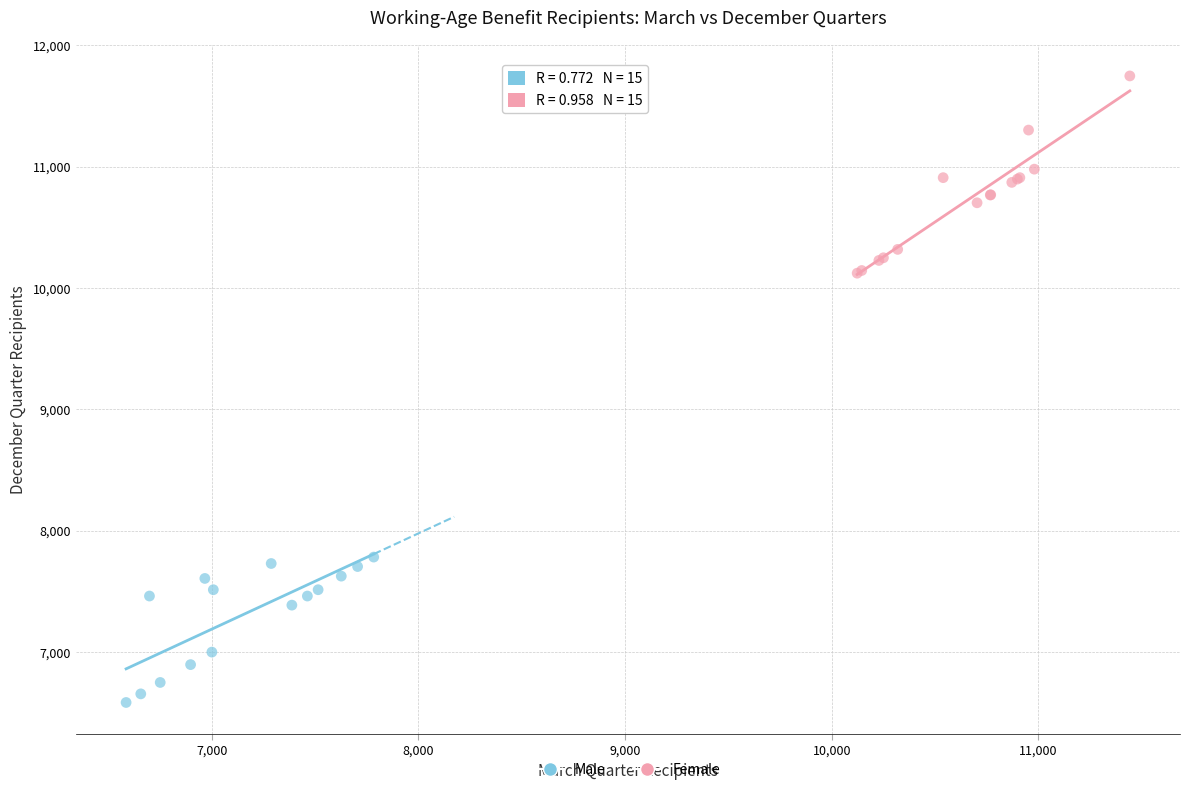

Which series reaches the minimum Y coordinate?

Male